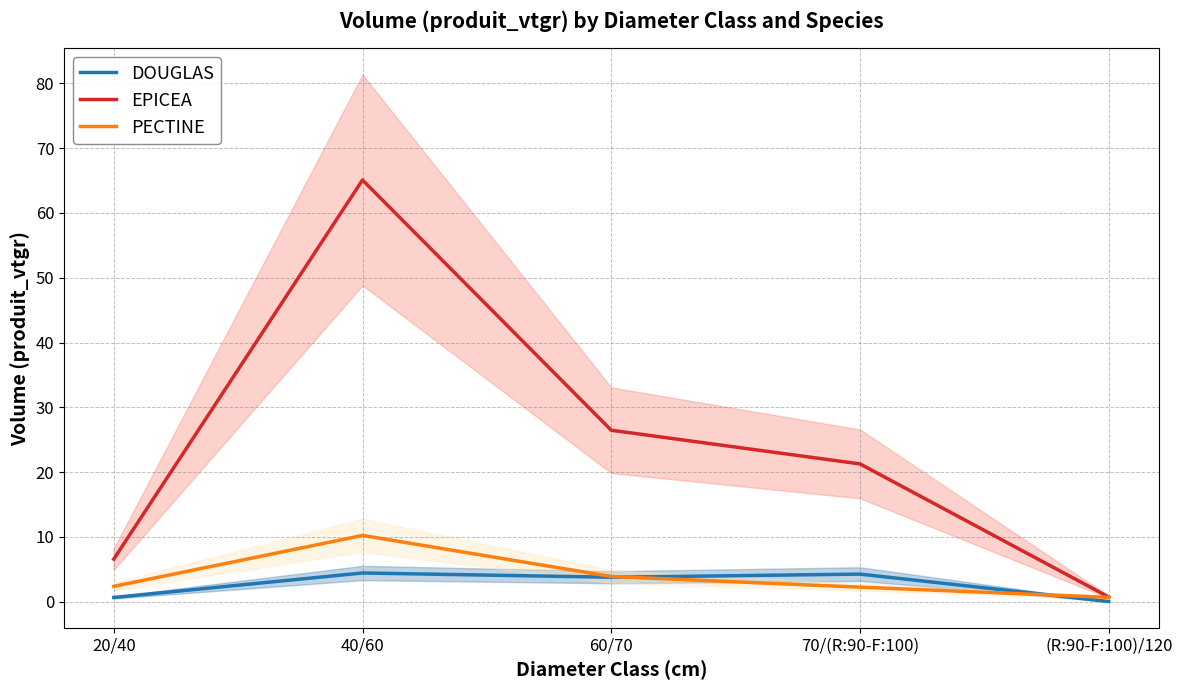

How many intersections are there between PECTINE and DOUGLAS?

2